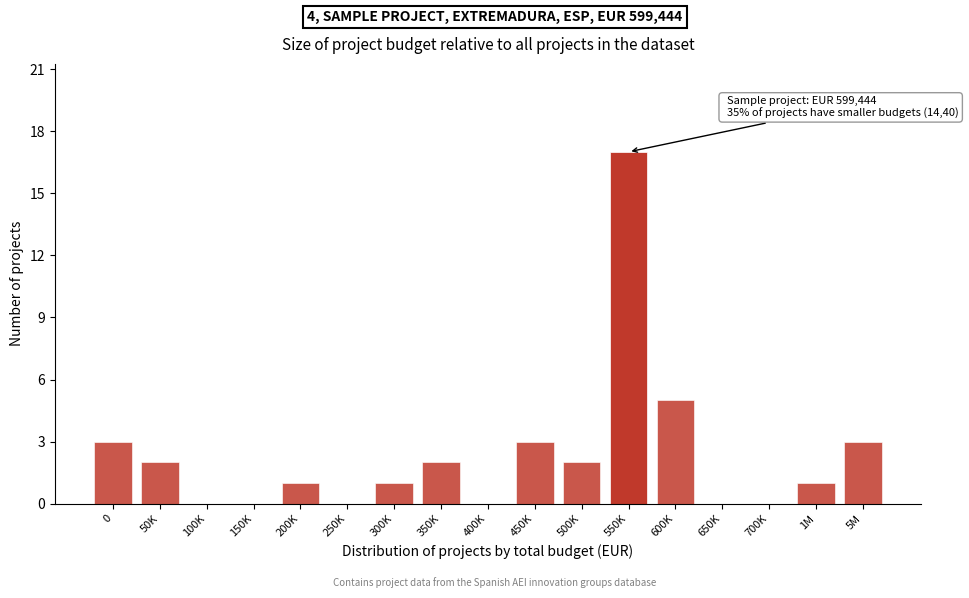

Reading right to left, list all the values displayed in this chart.

5M=3	1M=1	700K=0	650K=0	600K=5	550K=17	500K=2	450K=3	400K=0	350K=2	300K=1	250K=0	200K=1	150K=0	100K=0	50K=2	0=3